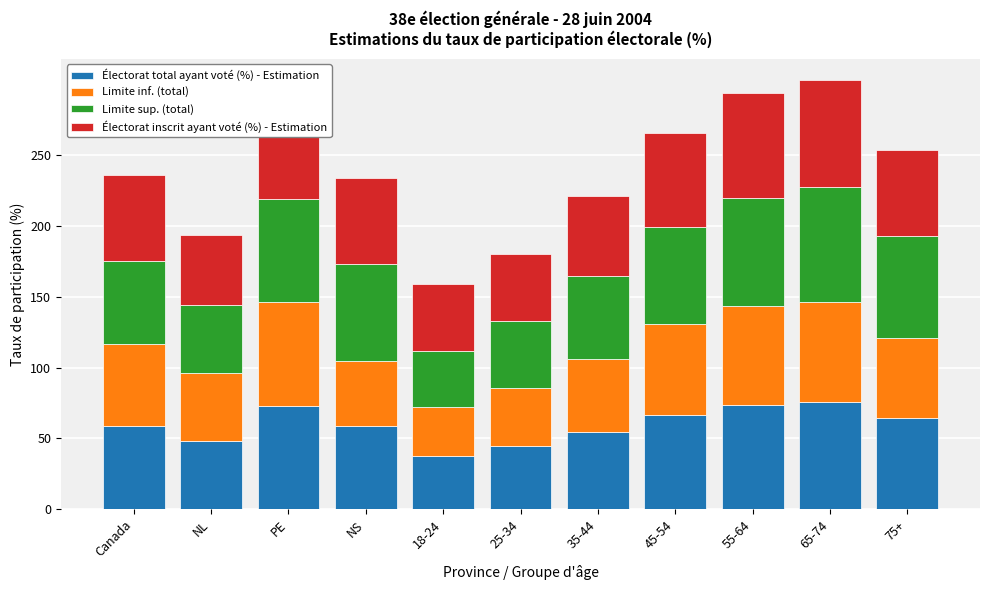

The Électorat total ayant voté (%) - Estimation series shows 64.3 at 75+. True or false?

True